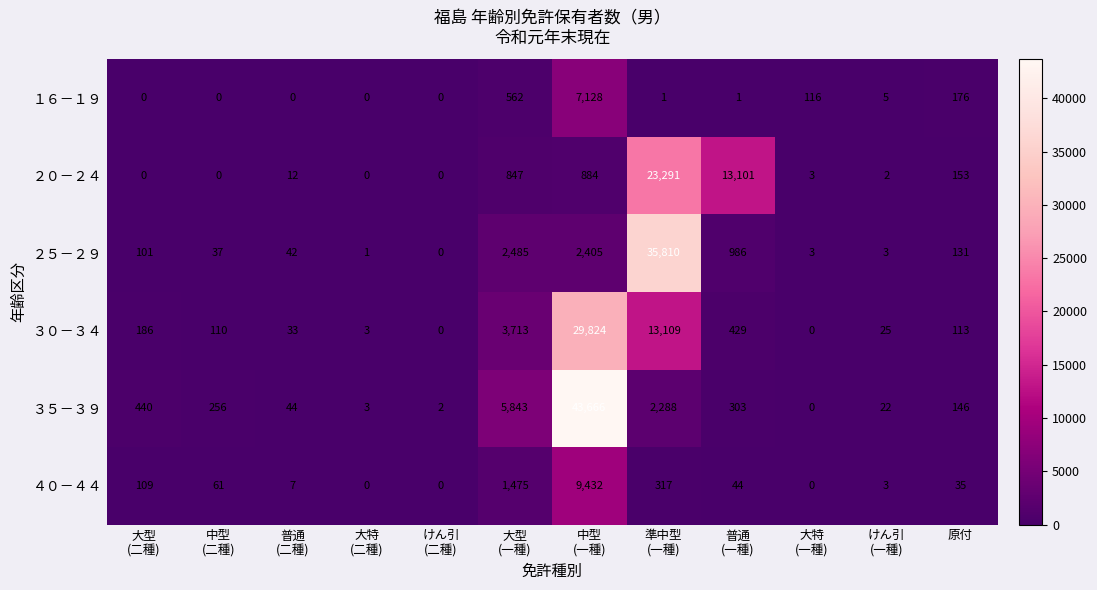

What is the greatest value displayed?

43666